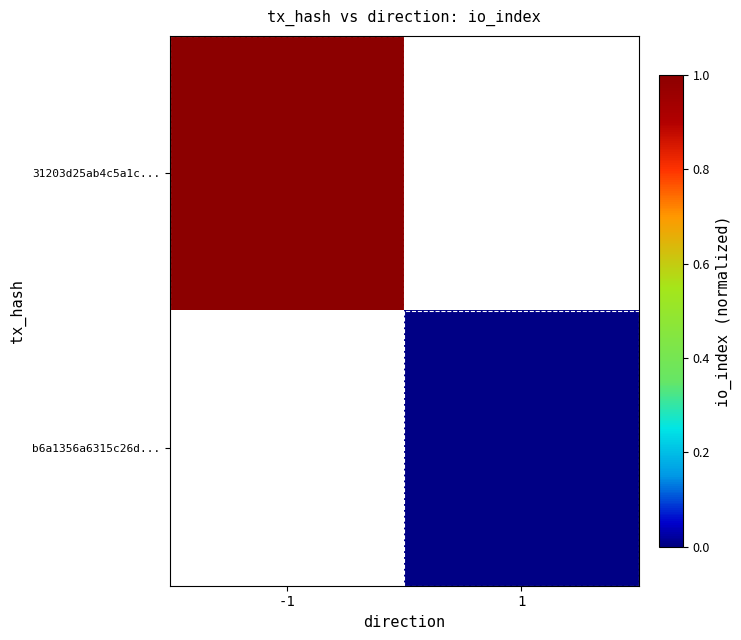

How many series are shown in this chart?

2